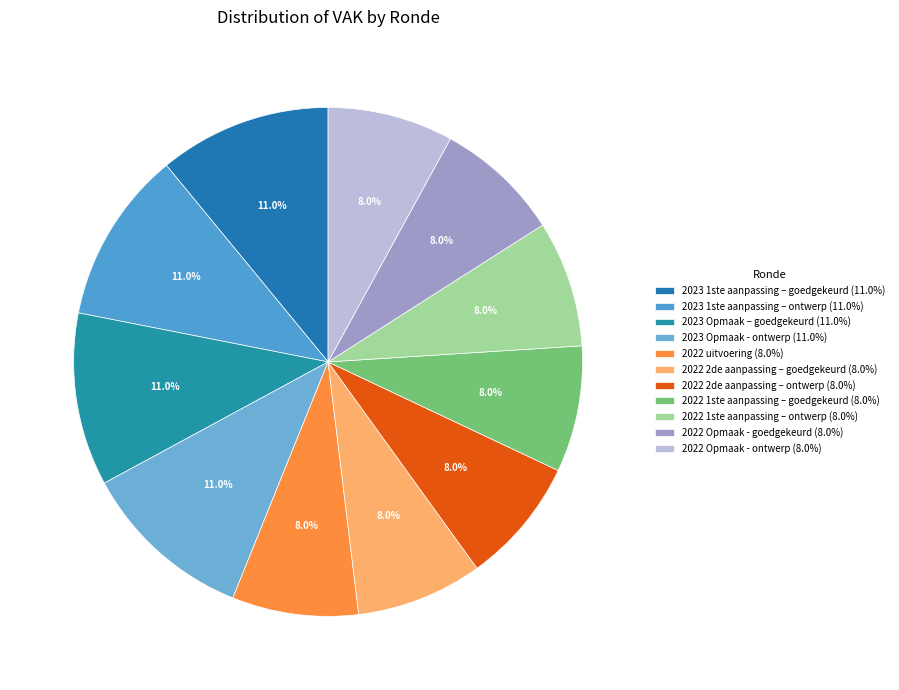

Does 2022 uitvoering account for over 50% of the chart?

No